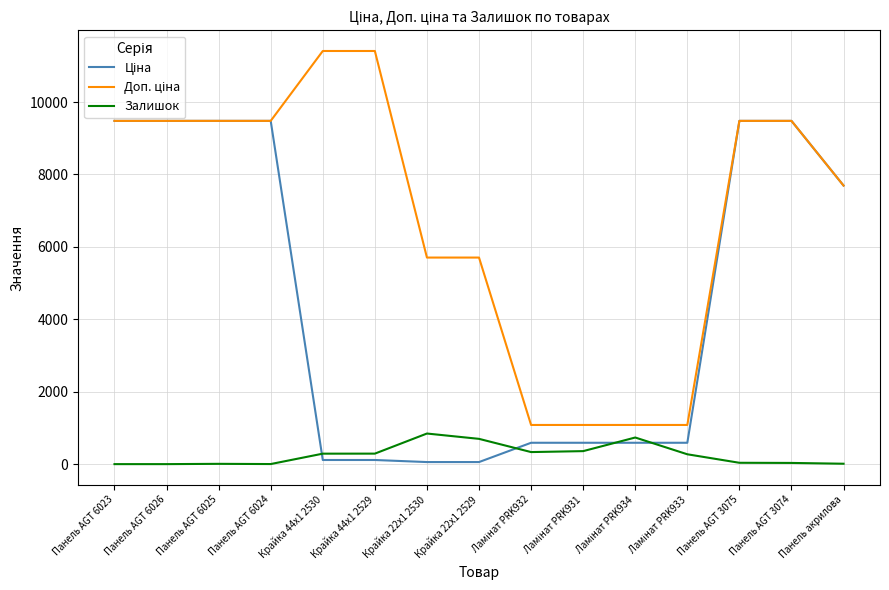

What is the maximum value shown in the chart?

11410.0